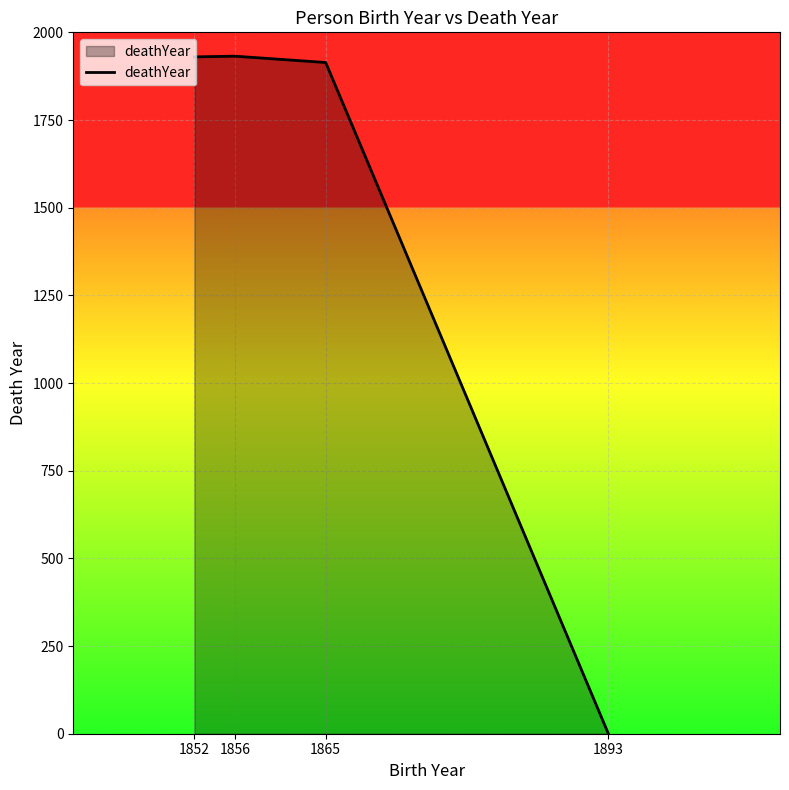

What is the difference between the maximum and minimum values?

1932